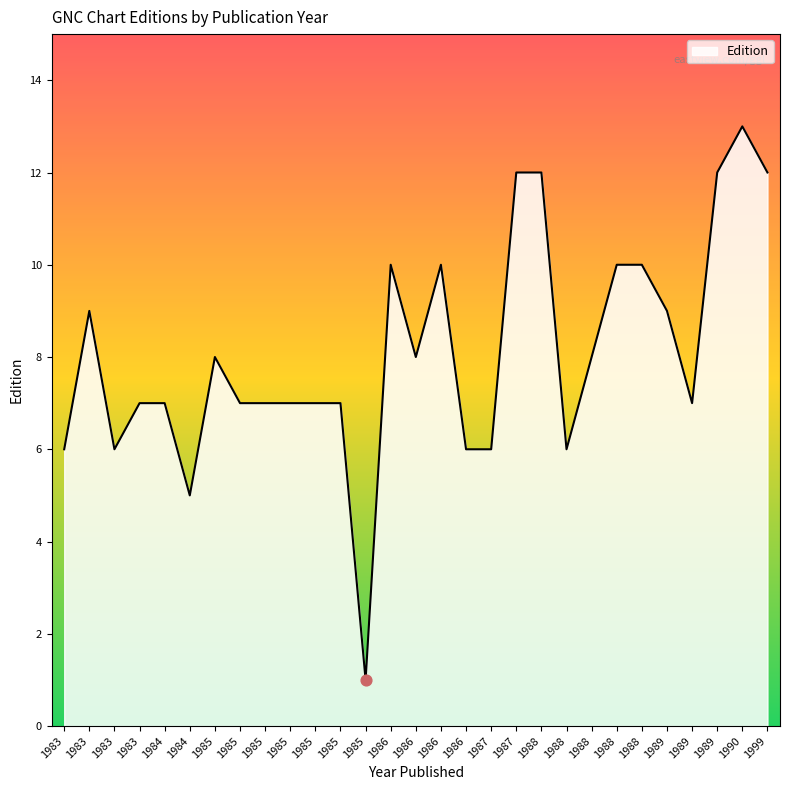

What is the ratio of the value at 1984 to the value at 1989?

1.0